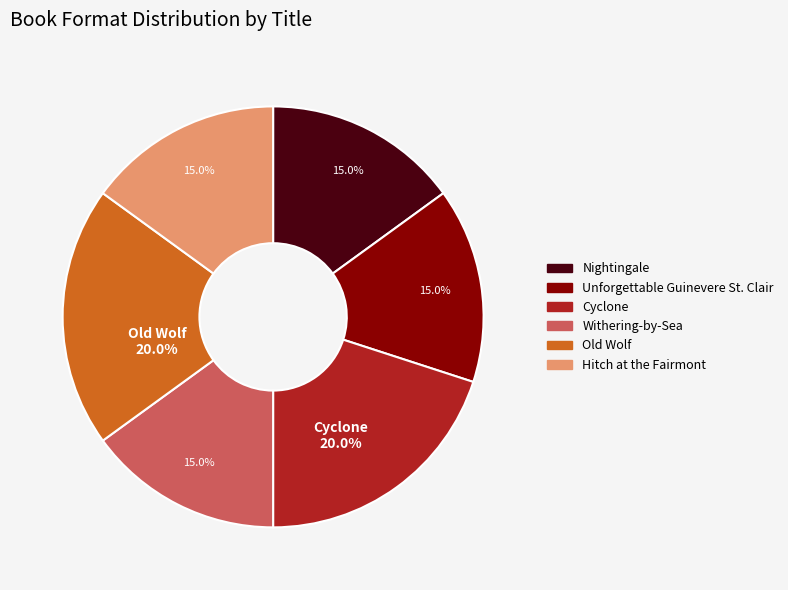

Do Withering-by-Sea and Old Wolf together represent more than half of the pie?

No